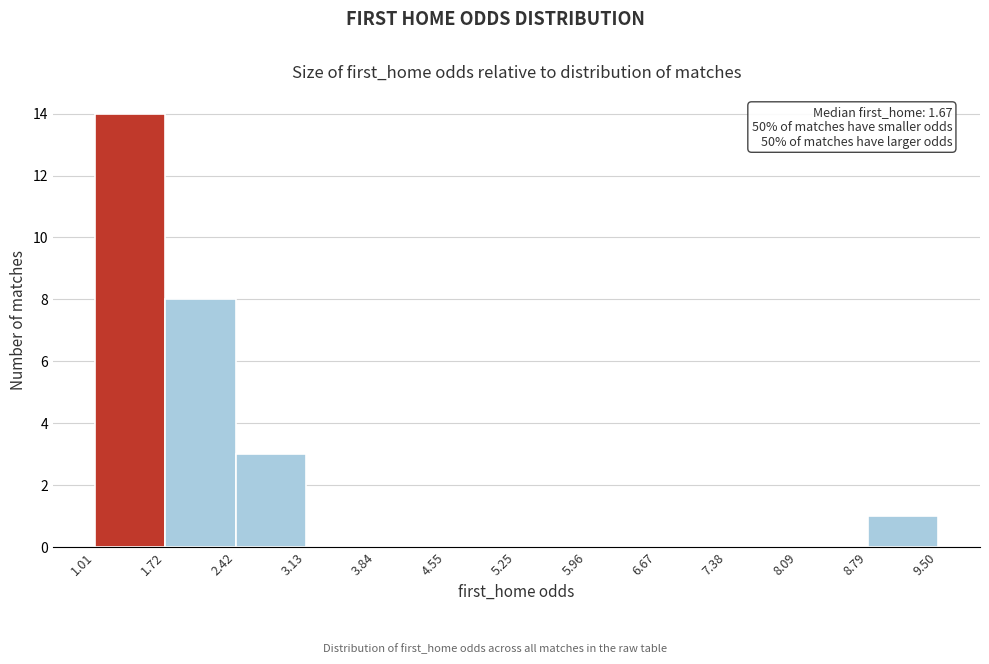

Over which range of the x-axis is the bar tallest?

1.01 to 1.72